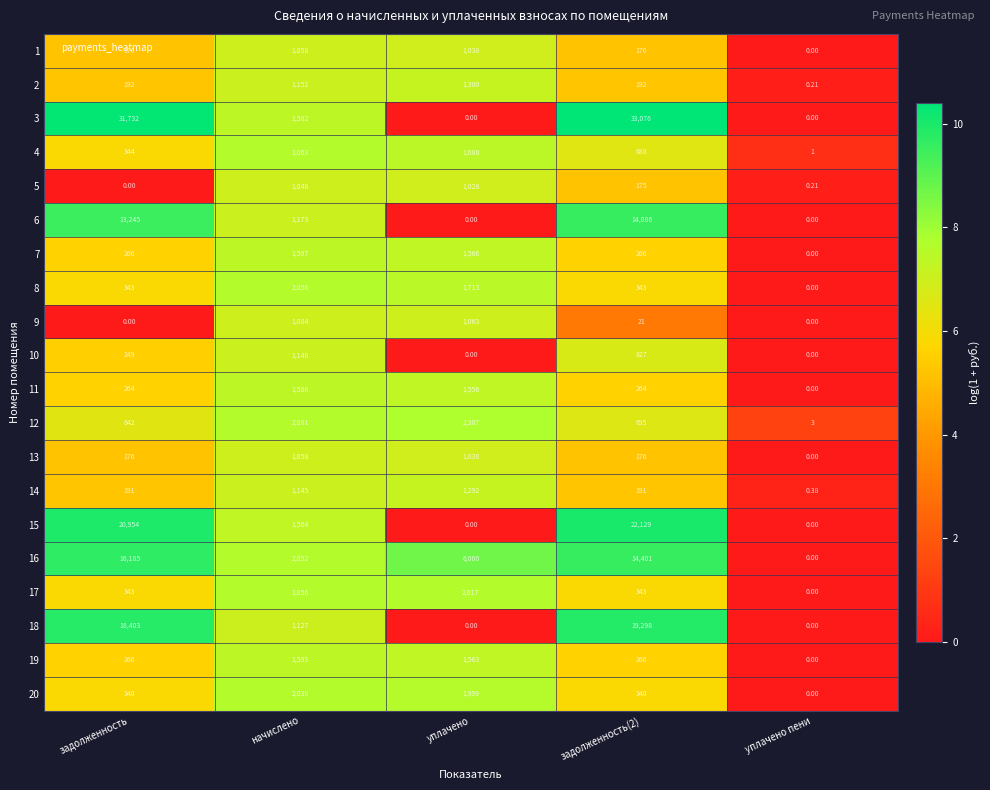

At how many categories does at least one series exceed 5?

4